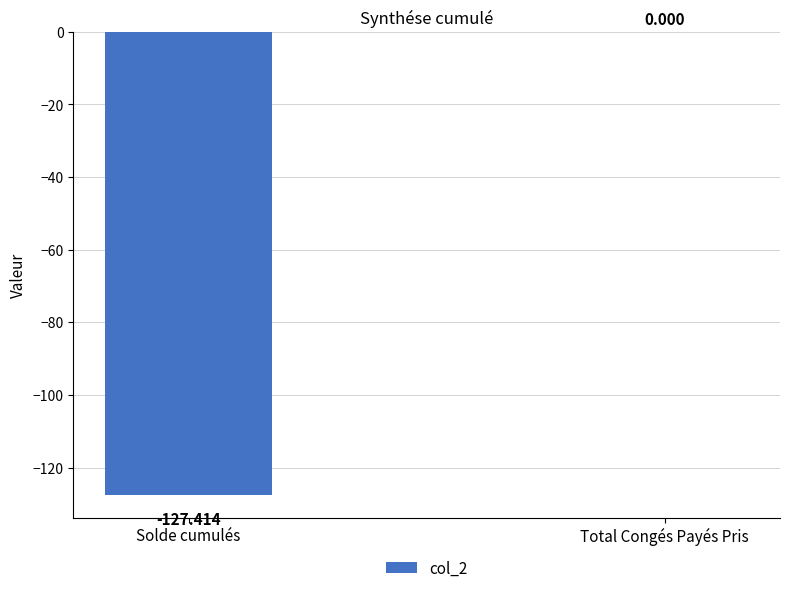

Where is the data nearest to the value -63?

Total Congés Payés Pris